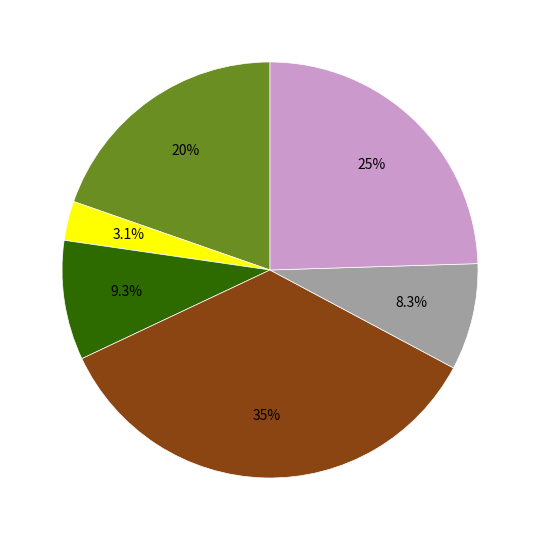

How many segments does this pie chart have?

6